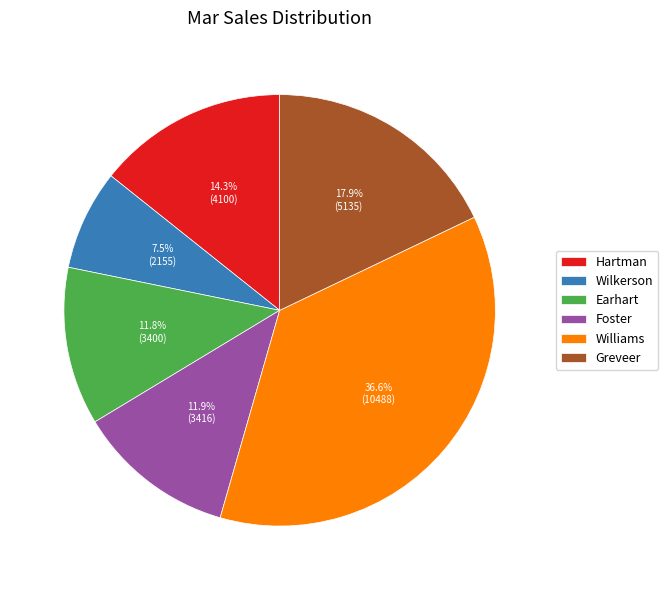

True or false: Earhart accounts for 12% of the total.

True